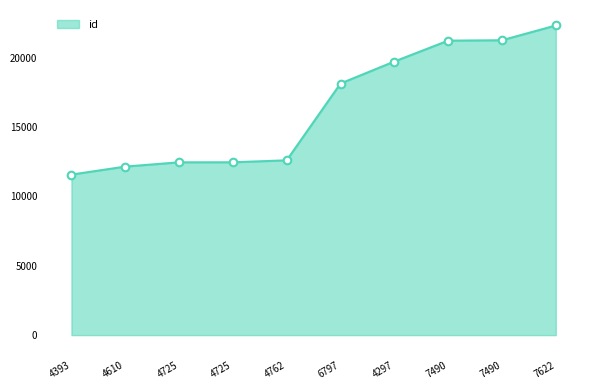

What is the change in value from 4610 to 4725?

+311